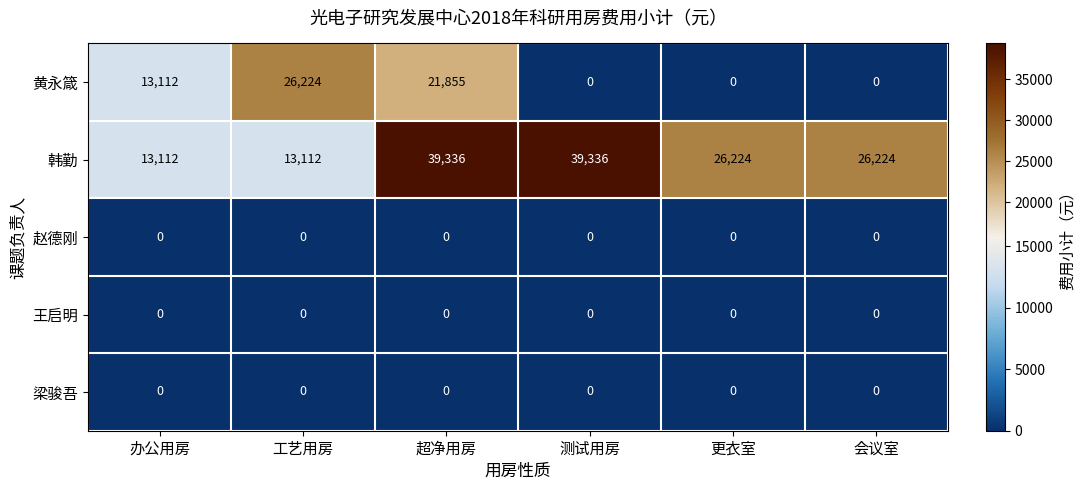

What is the difference between the second highest and minimum values in the 黄永箴 series?

21855